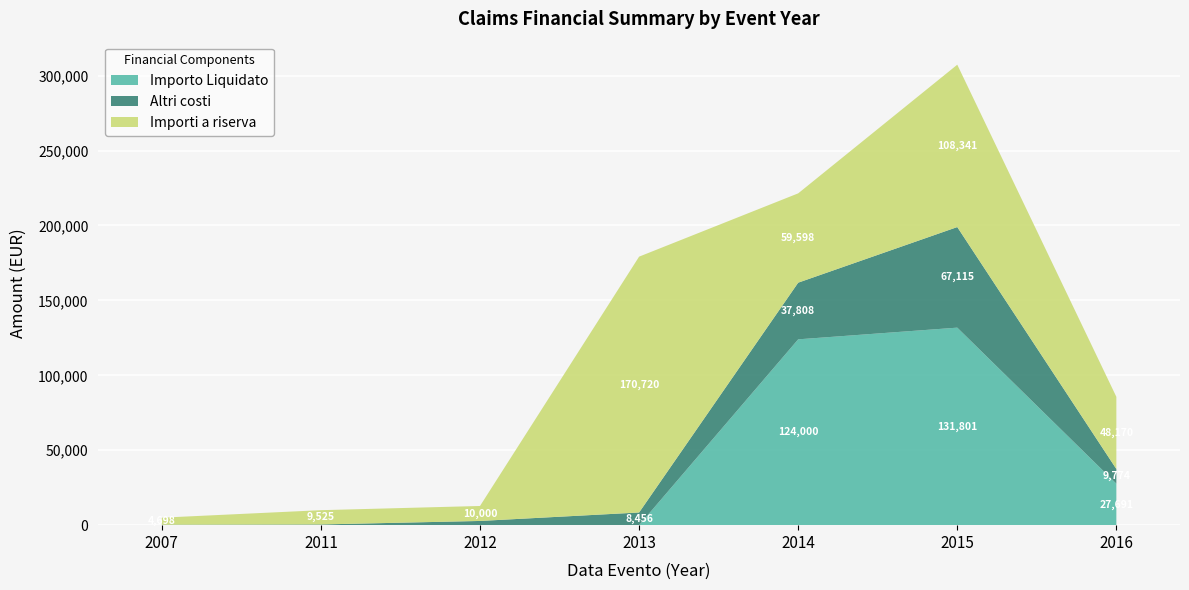

At which category is the sum across all series the highest?

2015